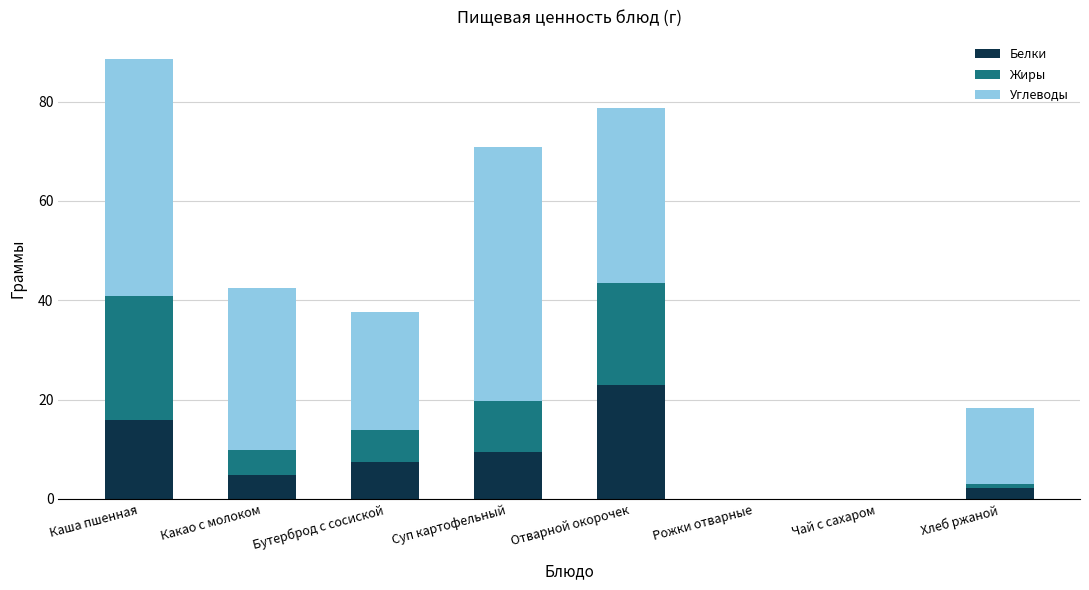

At which category is the sum across all series the highest?

Каша пшенная